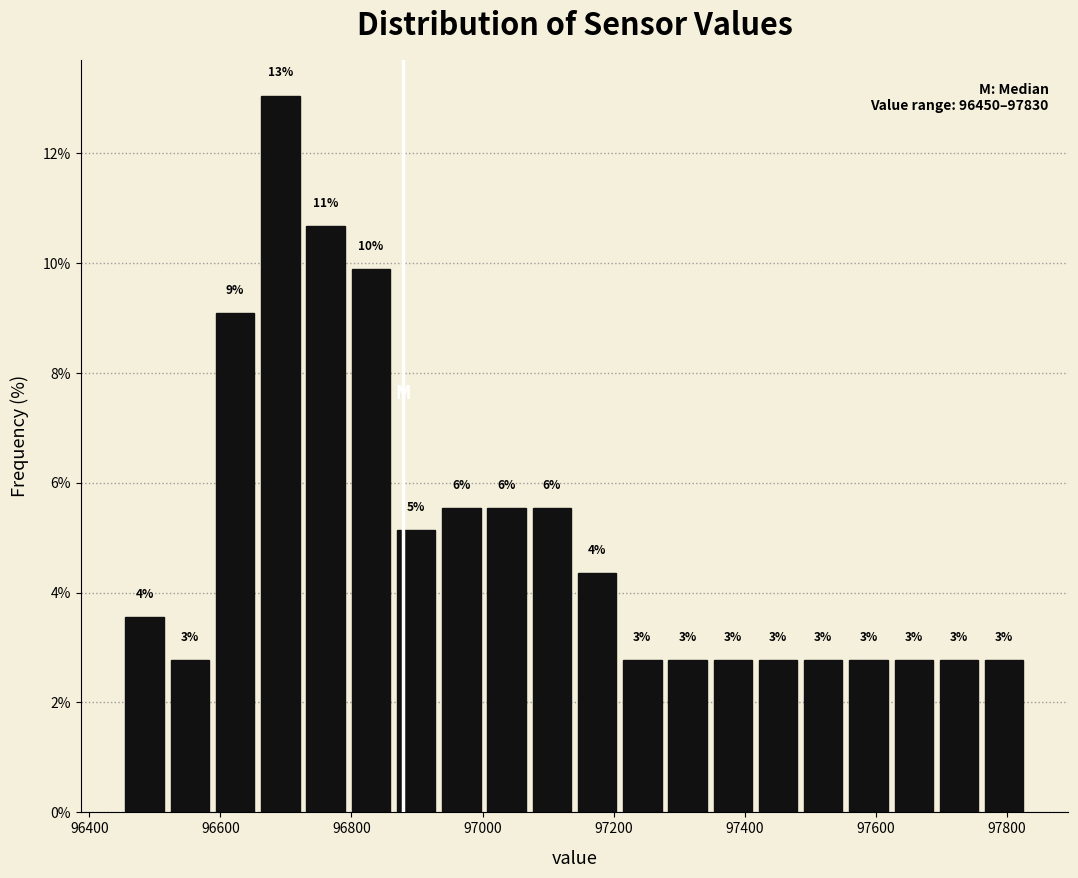

Around what value on the x-axis is the tallest bar? Give the approximate position of its centre, as read against the axis.

96700